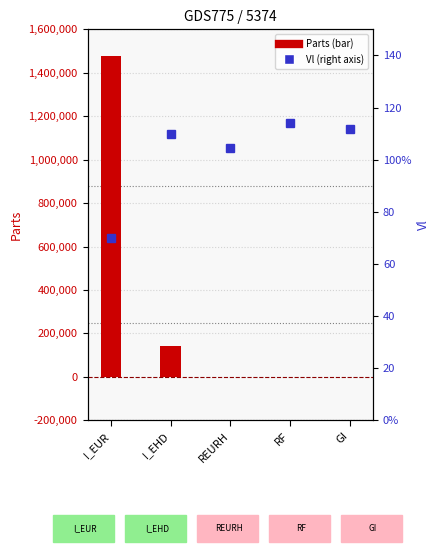

What is the label of the 2nd bar from the left?

I_EHD